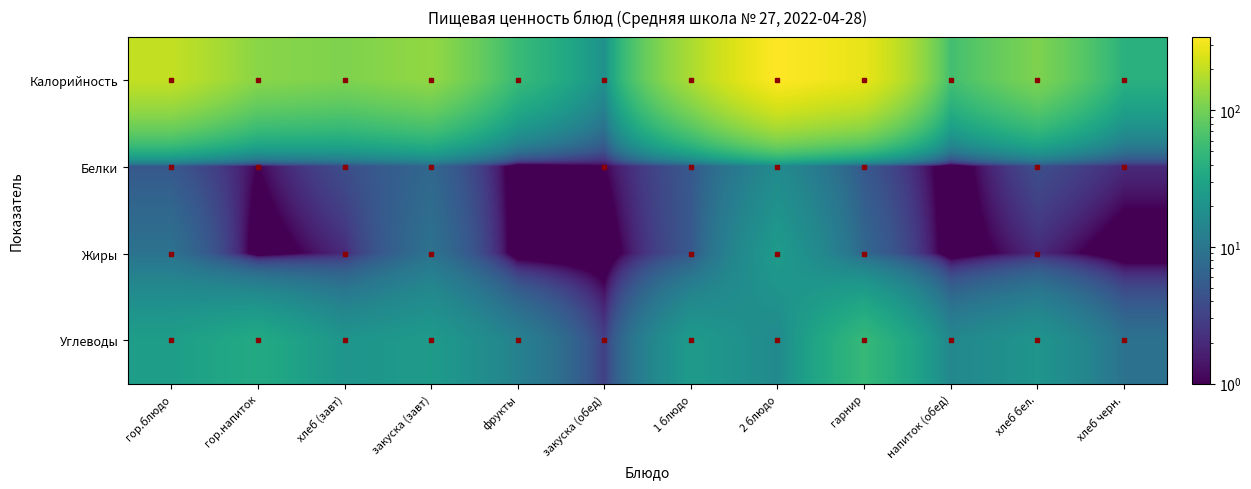

How many categories are shown in the chart?

12